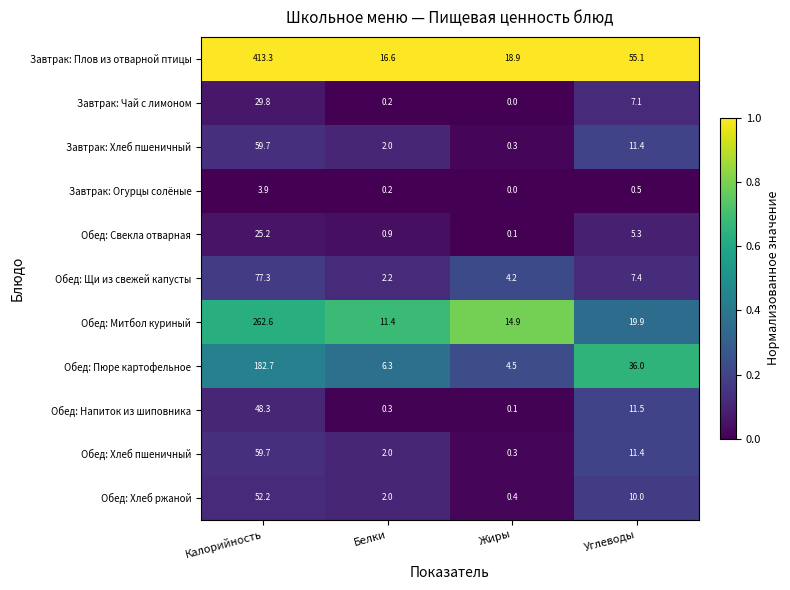

True or false: Обед: Пюре картофельное has a value of 182.7 at Калорийность.

True